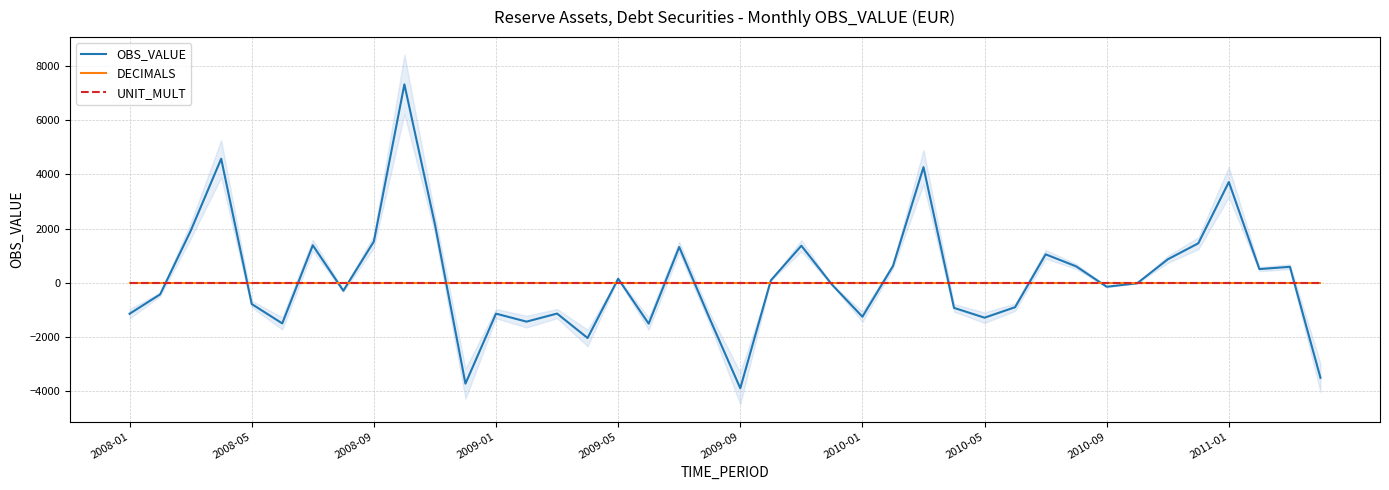

What is the lowest value of the OBS_VALUE series?

-3891.5